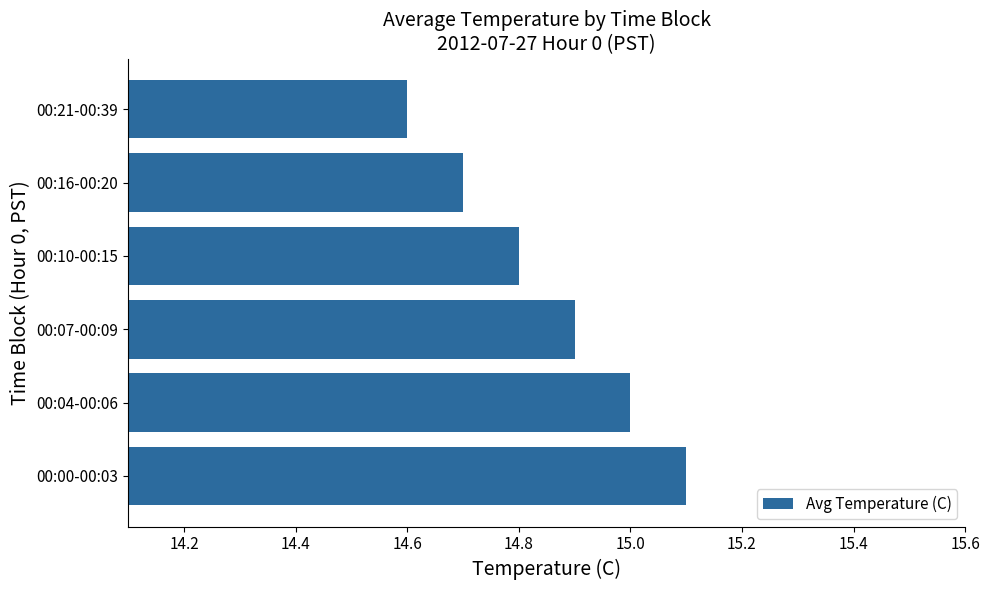

What value does the data have at 00:04-00:06?

15.0